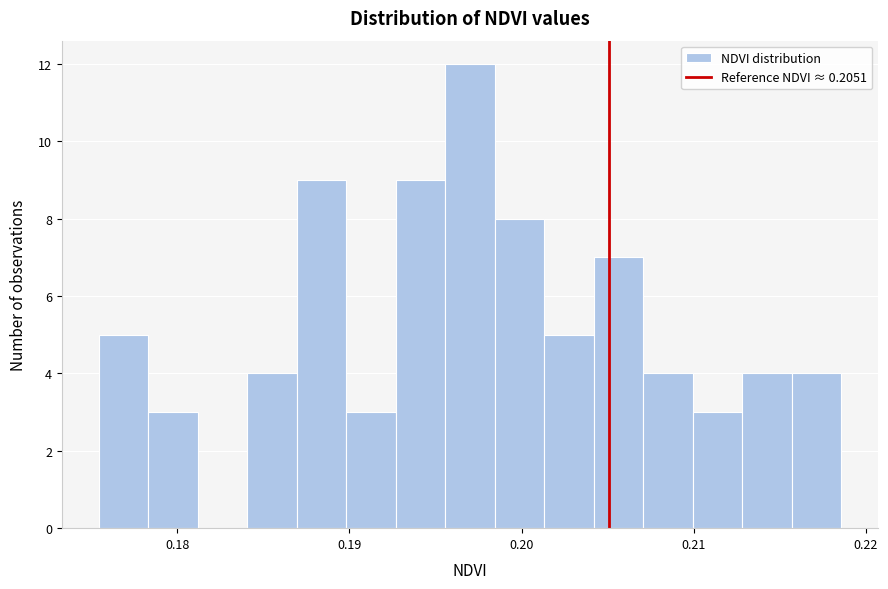

Read against the x-axis, roughly where is the centre of the tallest bar?

0.197